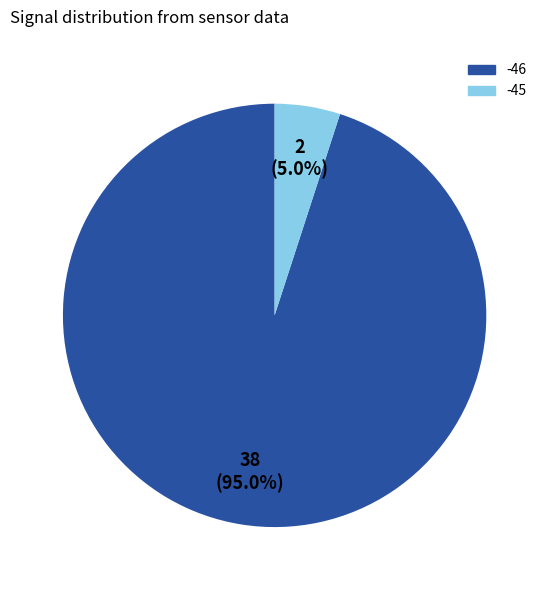

Is there any slice that represents more than half of the pie?

Yes